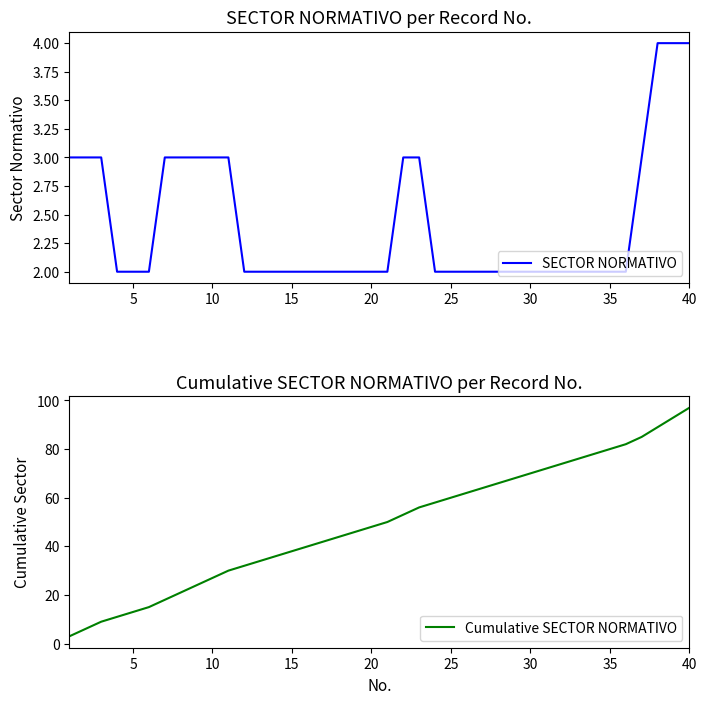

True or false: SECTOR NORMATIVO and Cumulative SECTOR NORMATIVO intersect in this chart.

False